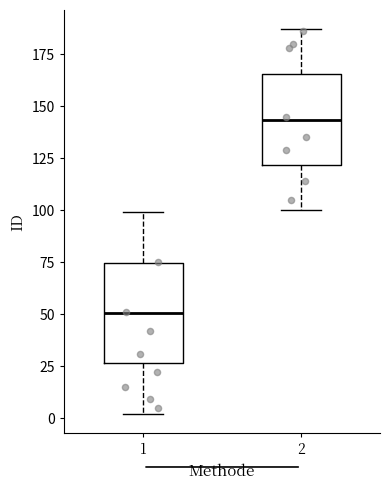

Where does the upper whisker of the box at x = 2 end on the y-axis? The values are not printed on the chart, so give them approximately, as read against the axis.

185